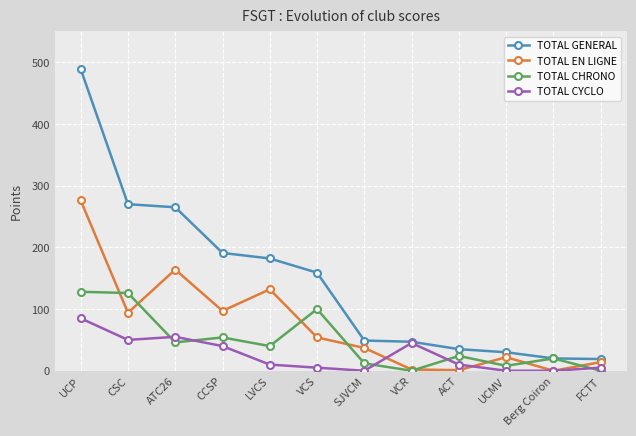

The value of TOTAL EN LIGNE at LVCS is 132. True or false?

True